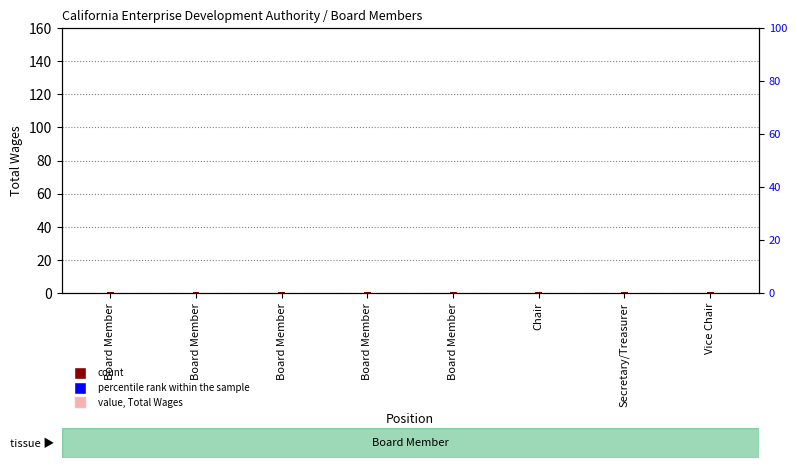

What is the average value of the percentile rank within the sample series?

0.3